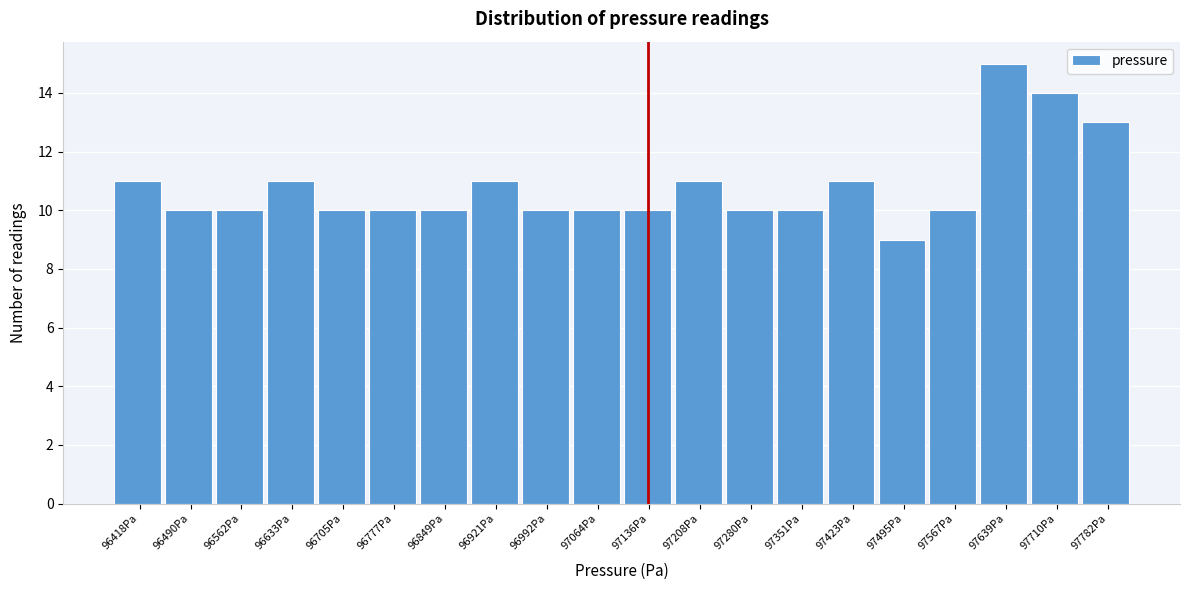

Reading left to right, list every bar in this chart as the range it spans on the x-axis followed by its height. Neither the bar edges nor the heights are printed on the chart, so give them approximately, as read against the axes.

96380 to 96450: 11
96450 to 96530: 10
96530 to 96600: 10
96600 to 96670: 11
96670 to 96740: 10
96740 to 96810: 10
96810 to 96880: 10
96880 to 96960: 11
96960 to 97030: 10
97030 to 97100: 10
97100 to 97170: 10
97170 to 97240: 11
97240 to 97320: 10
97320 to 97390: 10
97390 to 97460: 11
97460 to 97530: 9
97530 to 97600: 10
97600 to 97670: 15
97670 to 97750: 14
97750 to 97820: 13